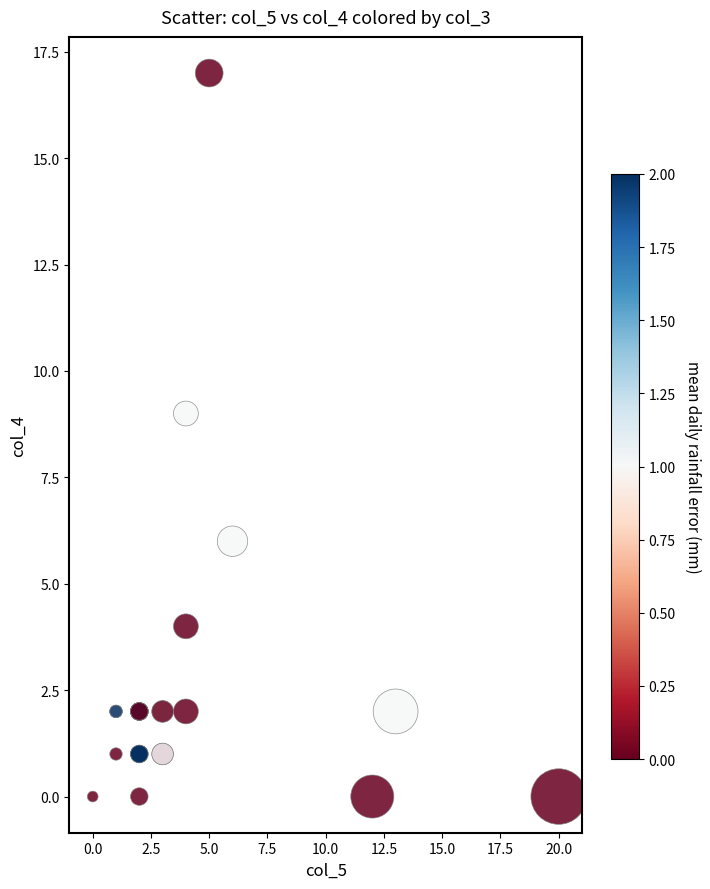

What Y value in the scatter plot is closest to 8?

9